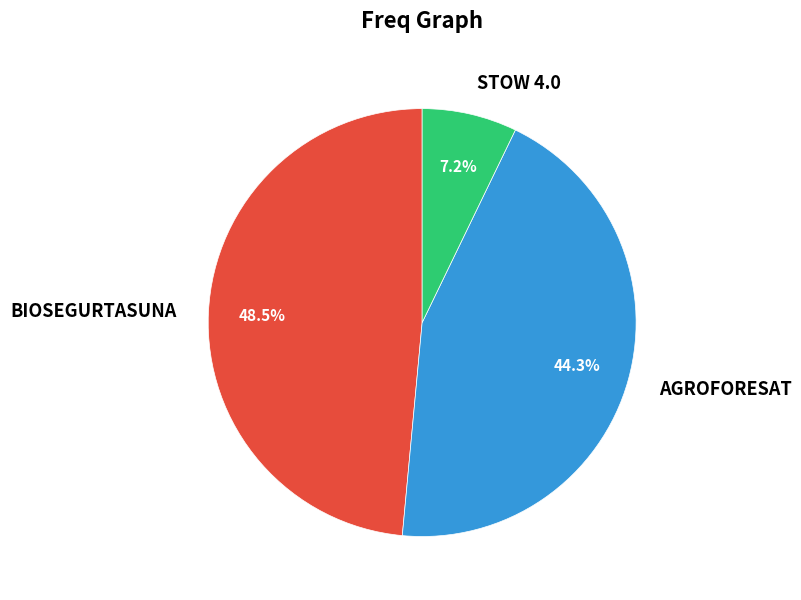

Combined, what portion of the pie is BIOSEGURTASUNA and STOW 4.0?

55.7%